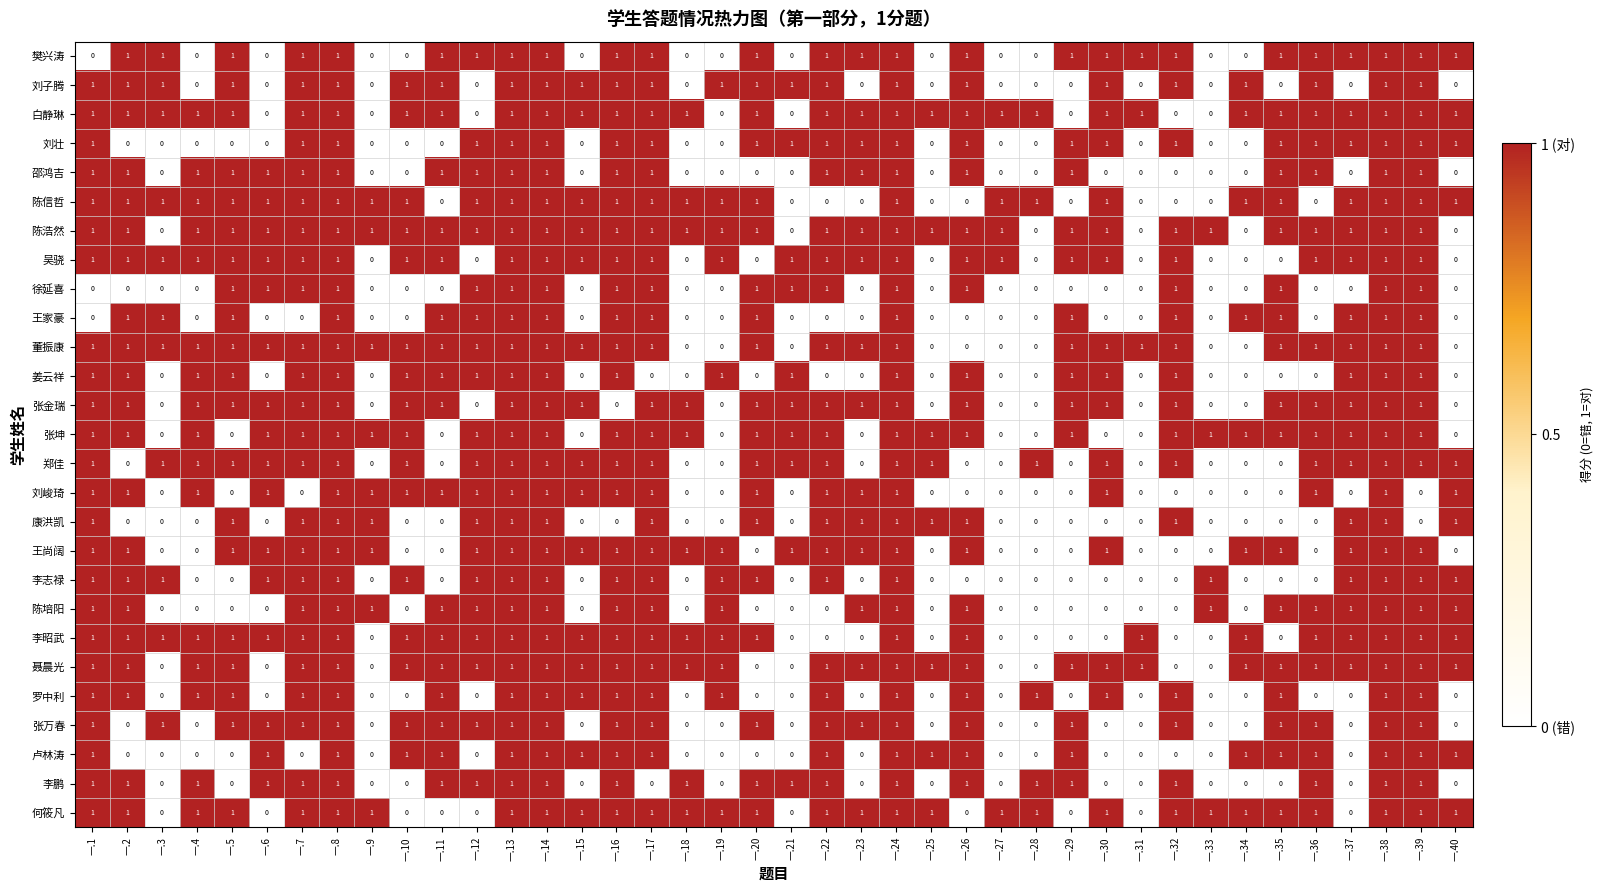

Count the number of data series in this chart.

27